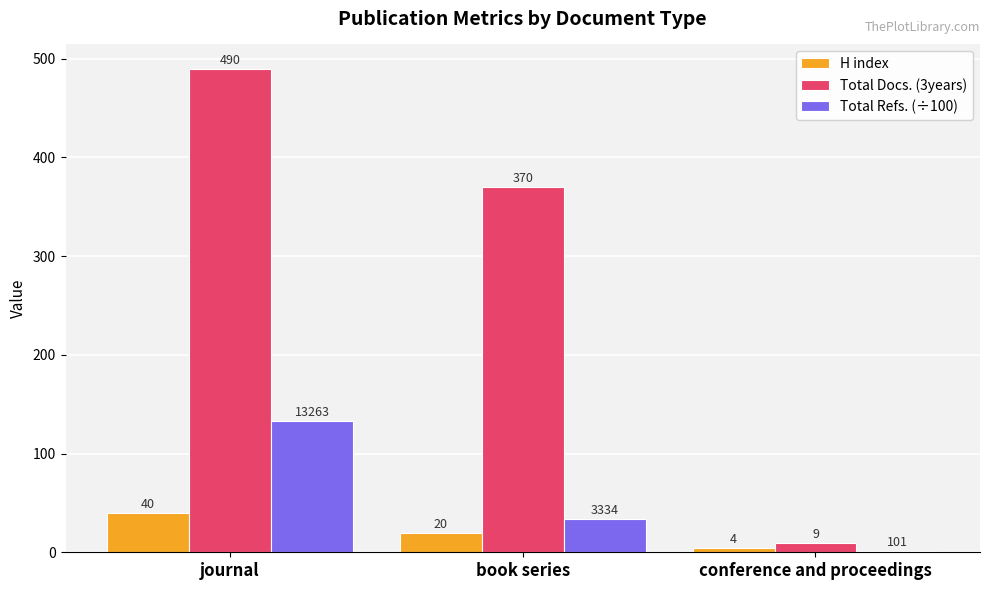

At which label is Total Refs. (÷100) closest to 66?

book series